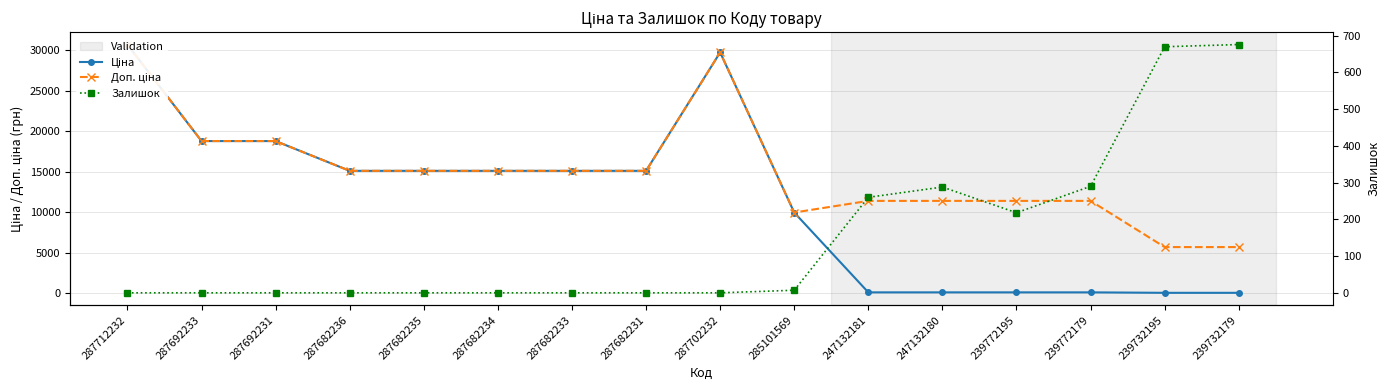

Which series has the largest total across all categories?

Доп. ціна